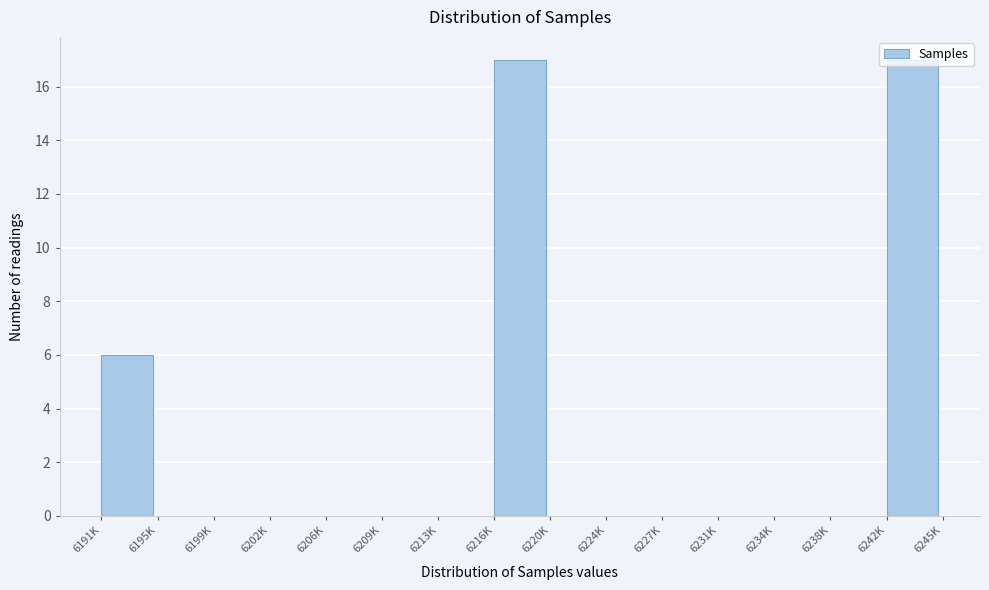

The value at 6206K is 9. True or false?

False